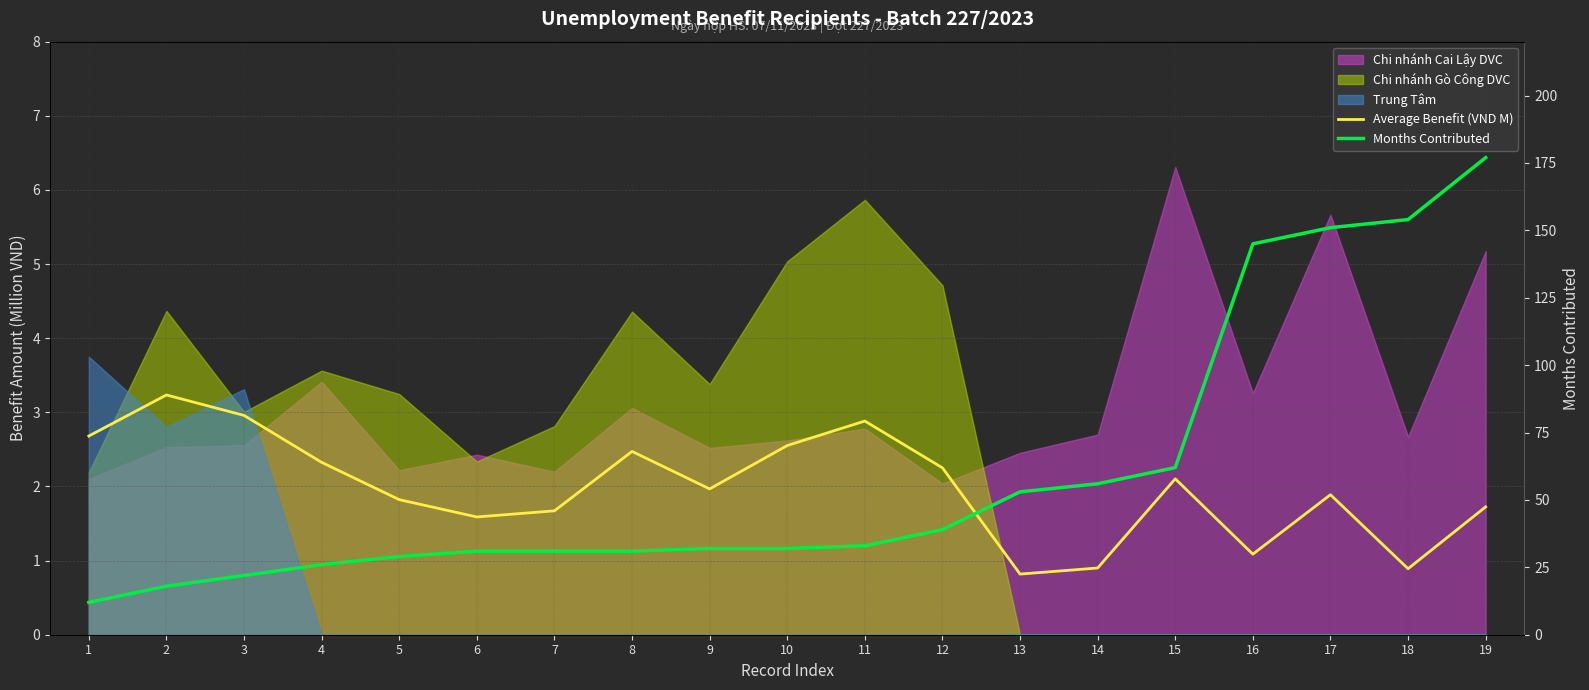

True or false: Months Contributed and Average Benefit (VND M) cross at least once.

False